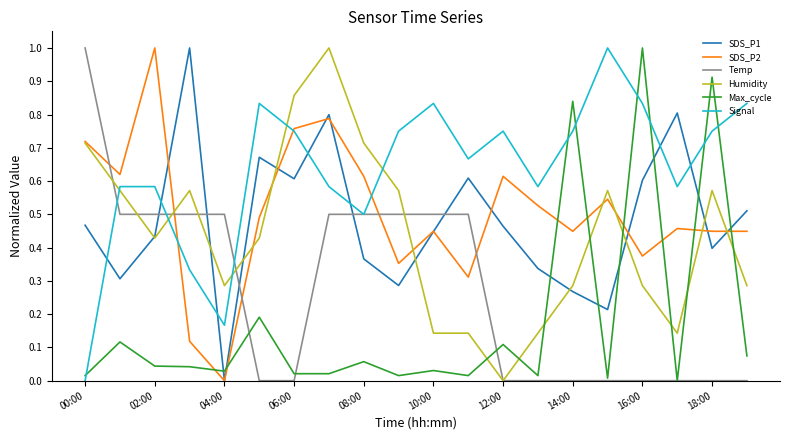

True or false: Max_cycle and Humidity cross at least once.

True